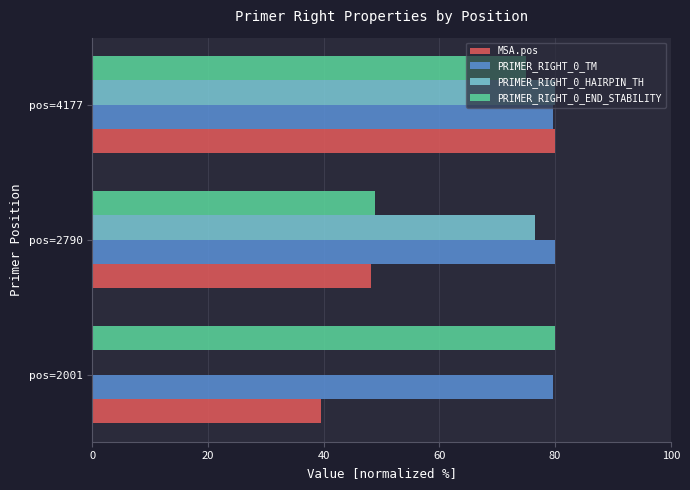

At which label does PRIMER_RIGHT_0_END_STABILITY reach its peak?

pos=2001